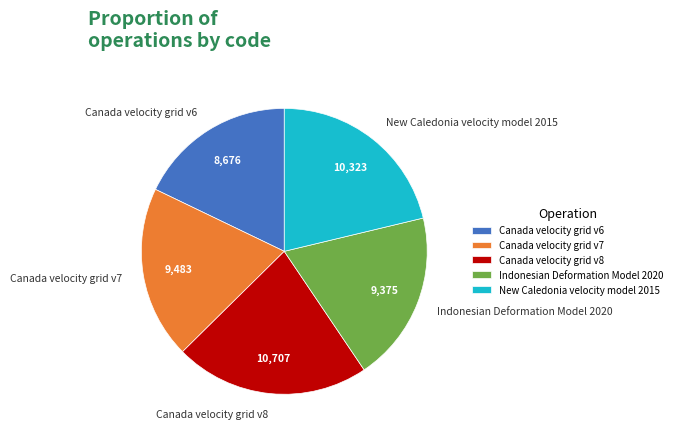

How many slices are in this pie chart?

5